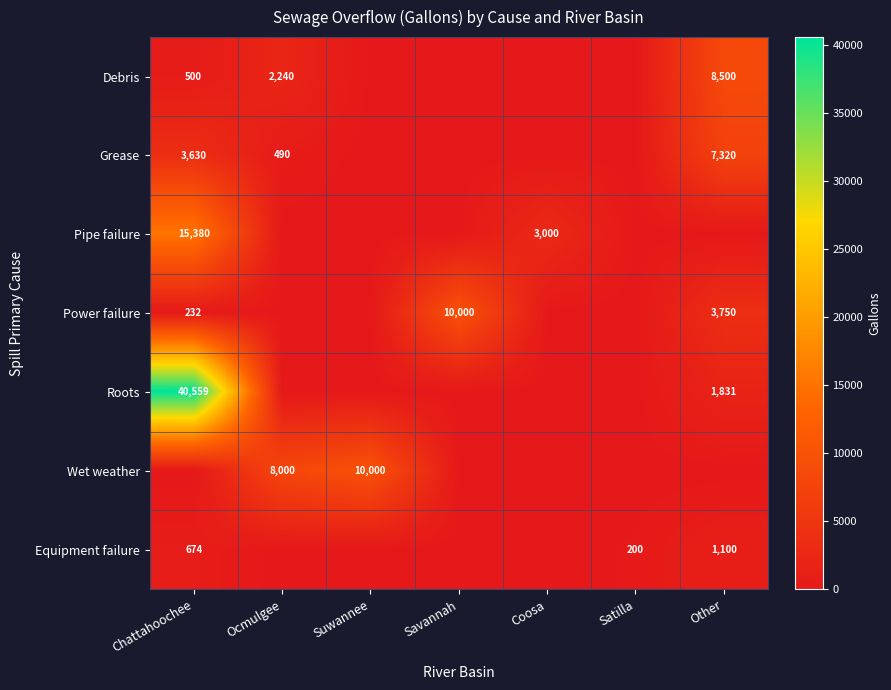

At how many categories does at least one series exceed 35179?

1